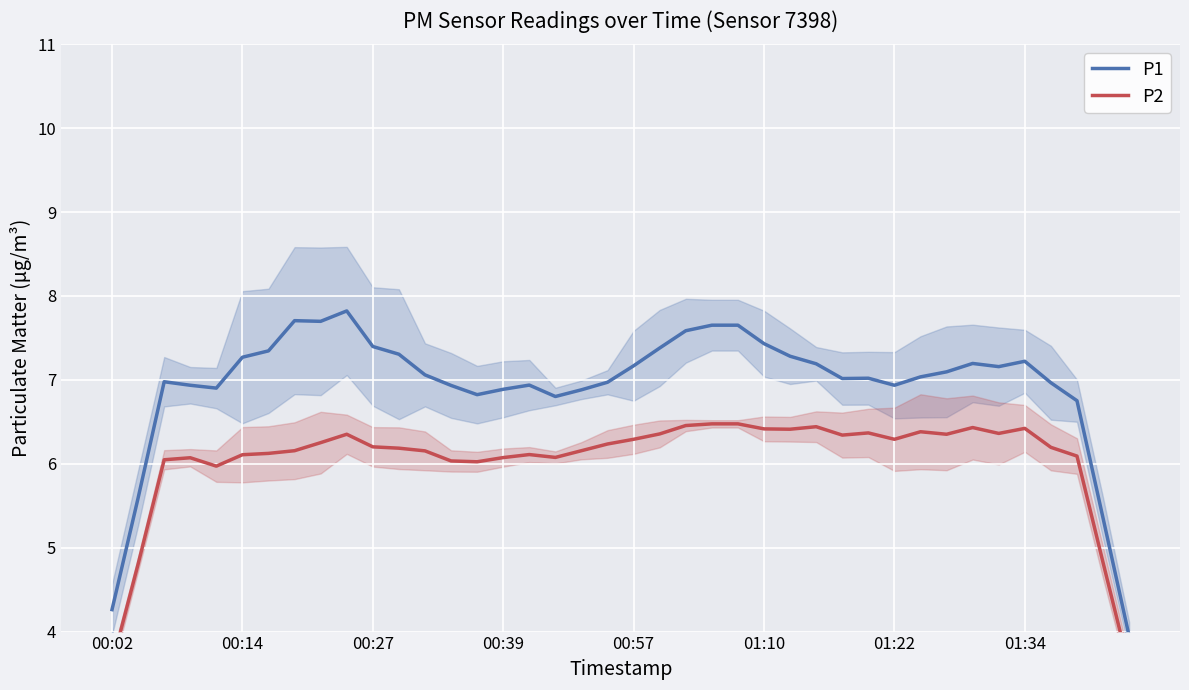

True or false: P1 and P2 cross at least once.

False